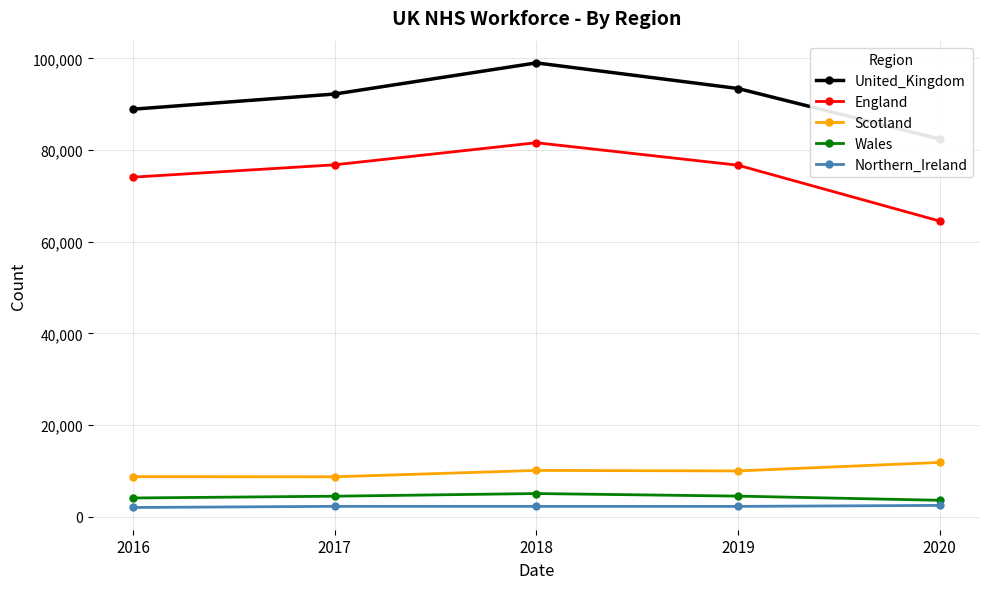

Which series has the widest spread of values?

England